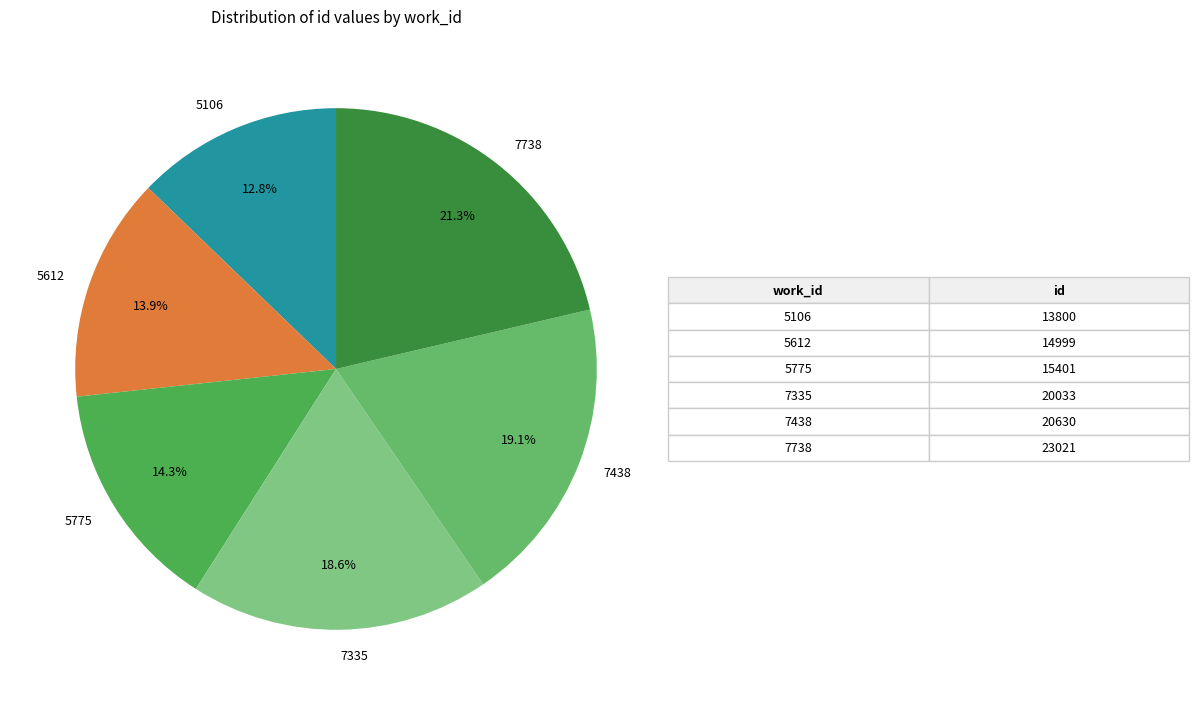

Is there any slice that represents more than half of the pie?

No